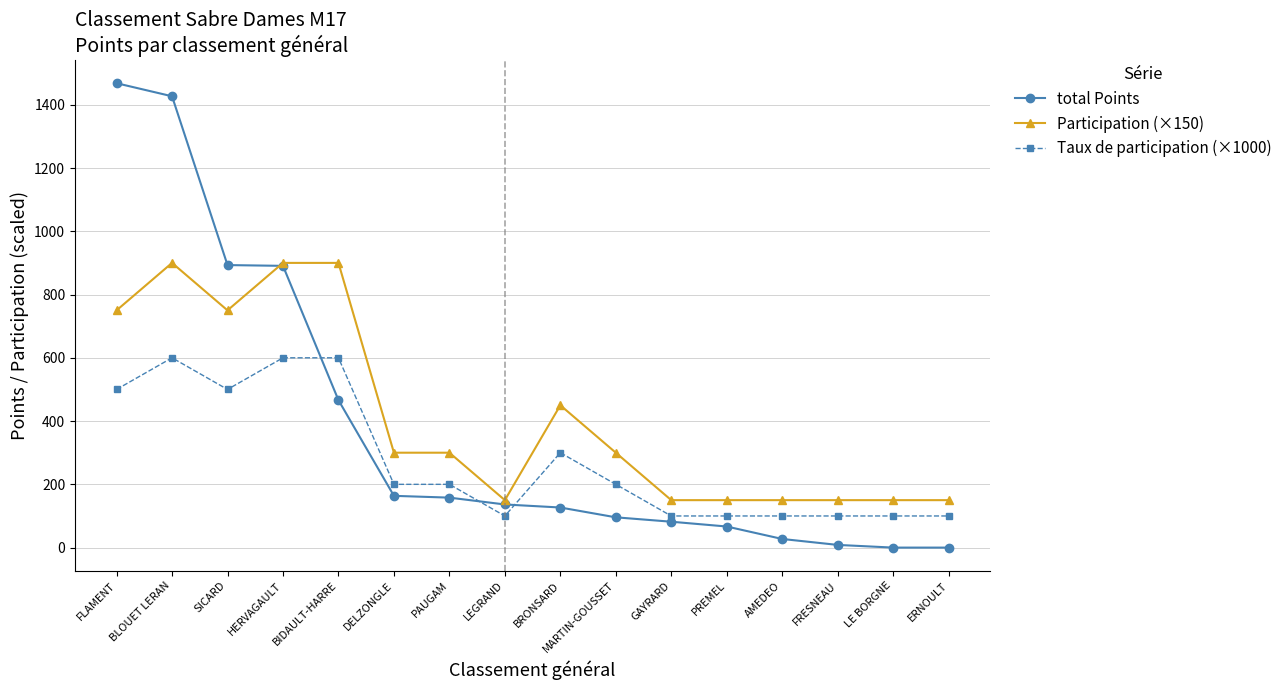

At which category does the chart reach its peak across all series?

FLAMENT